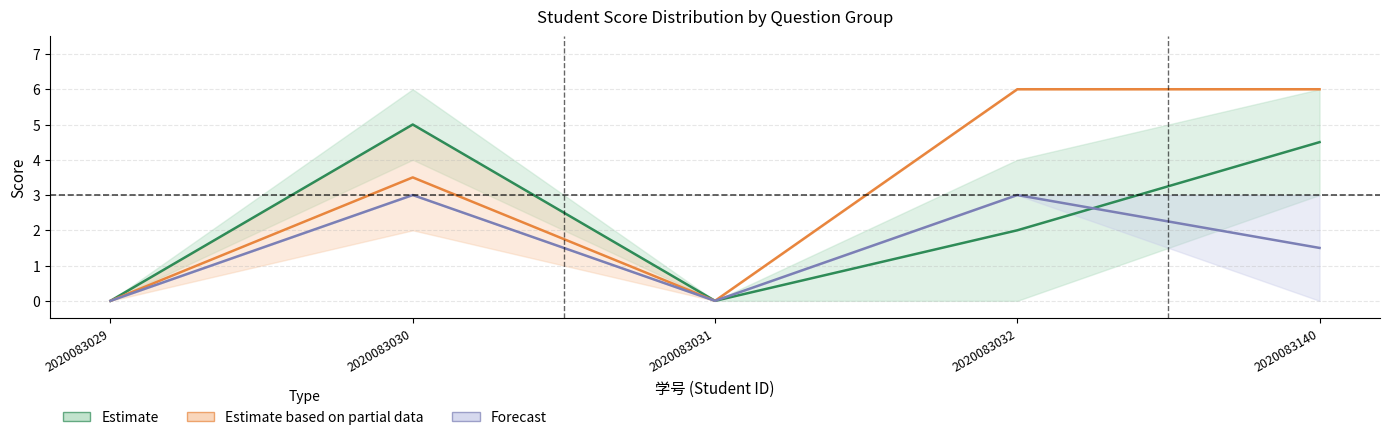

True or false: 三.4(6分) and 一.3(3分) intersect in this chart.

False